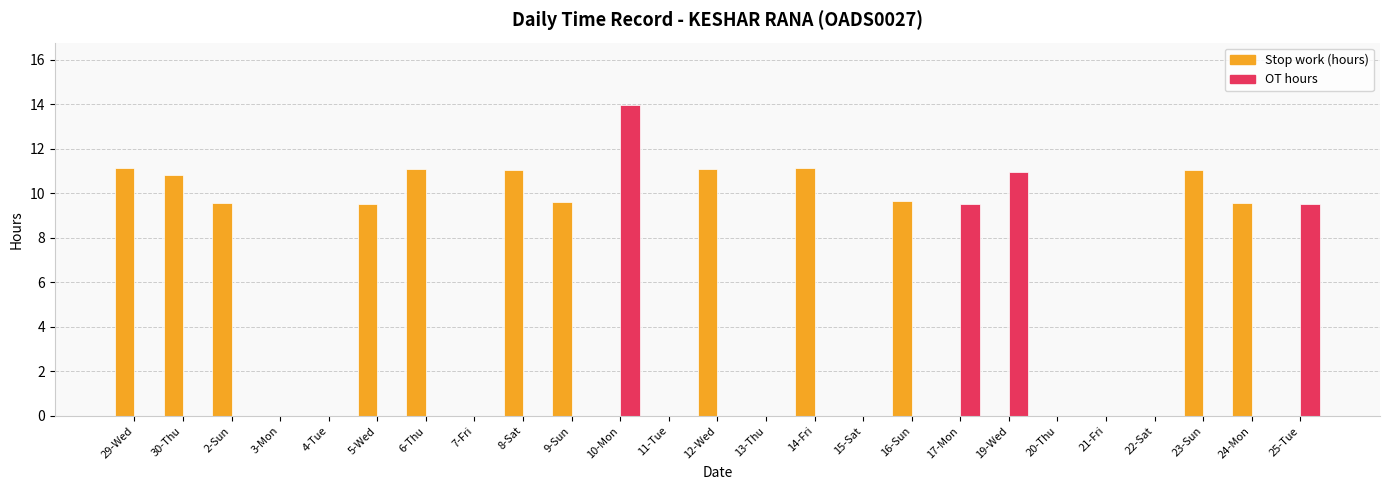

At which category is the sum across all series the highest?

10-Mon